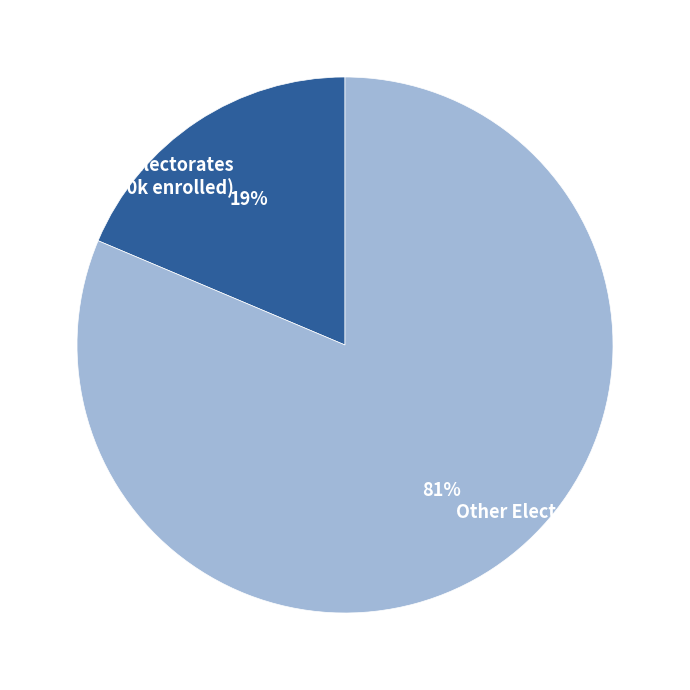

Is there any slice that represents more than half of the pie?

Yes